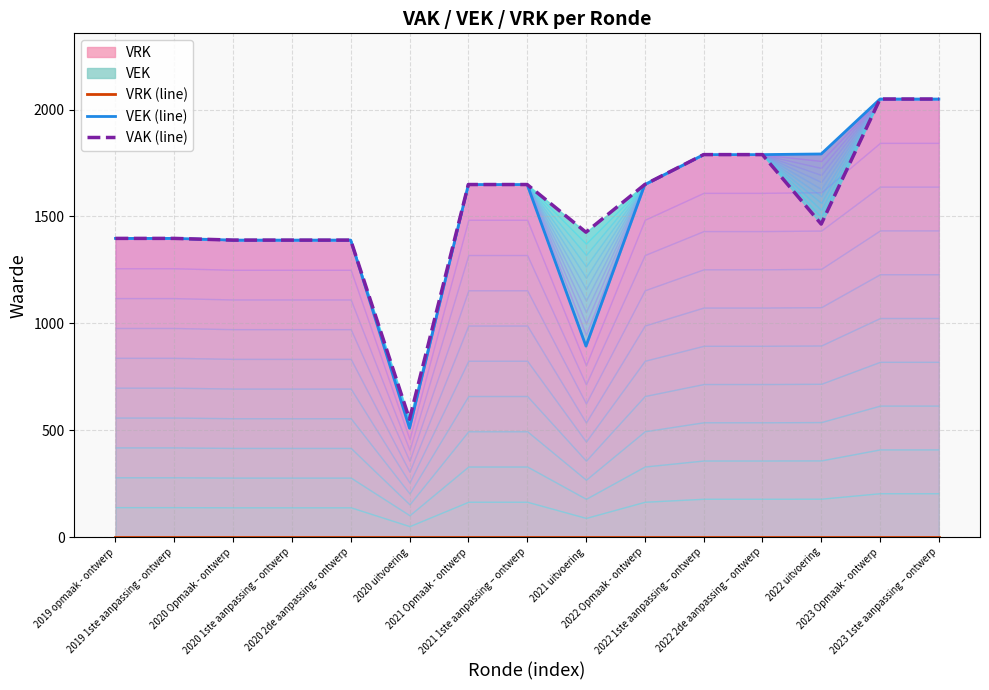

What is the difference between the VEK (line) values at 2020 Opmaak - ontwerp and 2022 uitvoering?

403